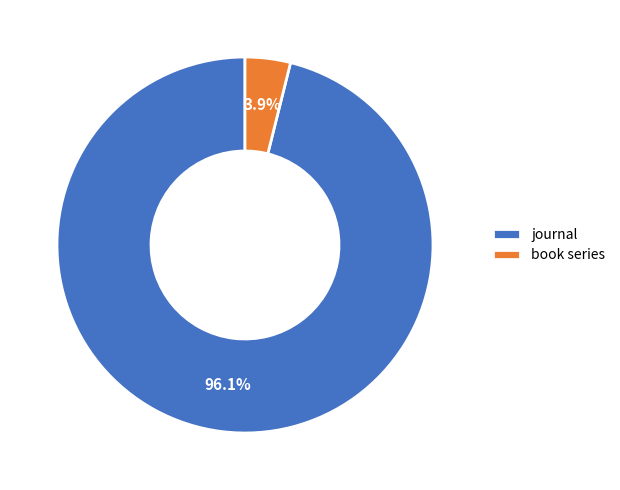

Does journal represent more than half of the total?

Yes